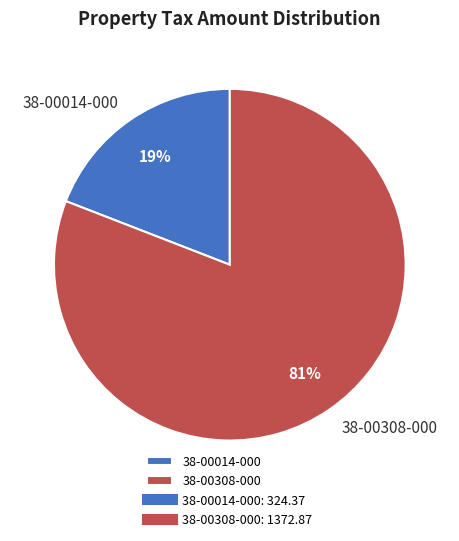

To the nearest percent, what is the average slice percentage?

50%